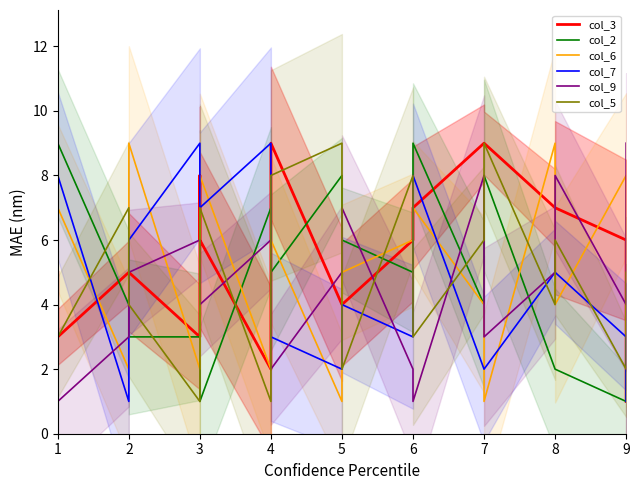

How many data points in col_7 are less than 4?

8